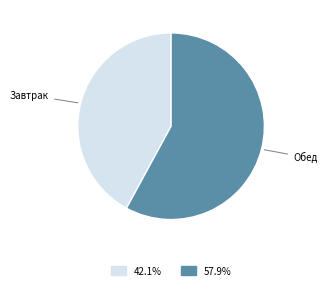

Is there a majority slice in this chart?

Yes